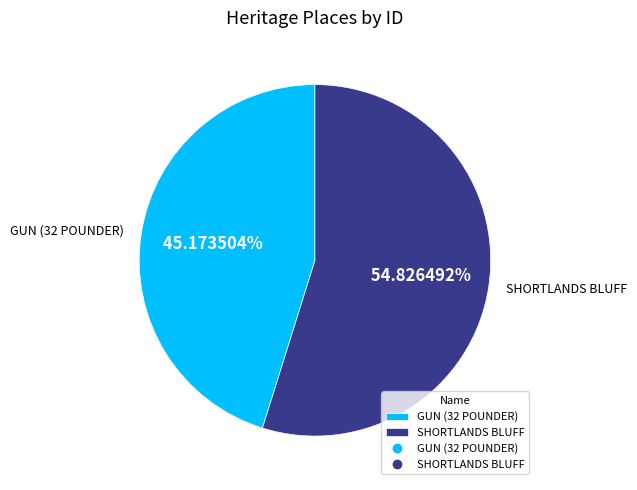

To the nearest percent, what percentage of the pie is SHORTLANDS BLUFF?

55%